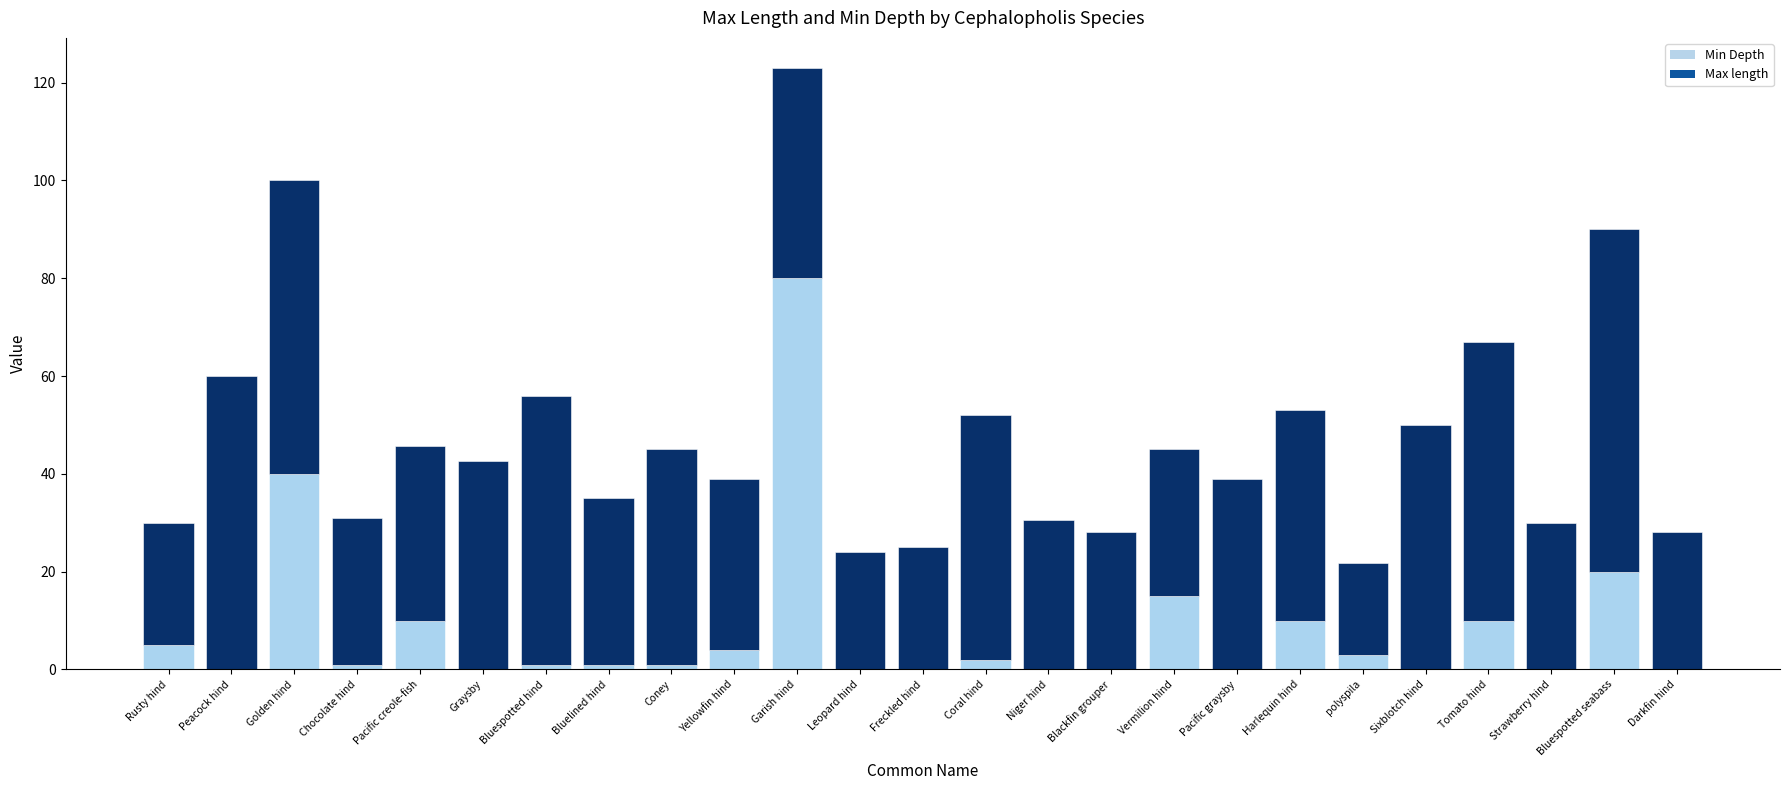

What is the total value across all series at Blackfin grouper?

28.0